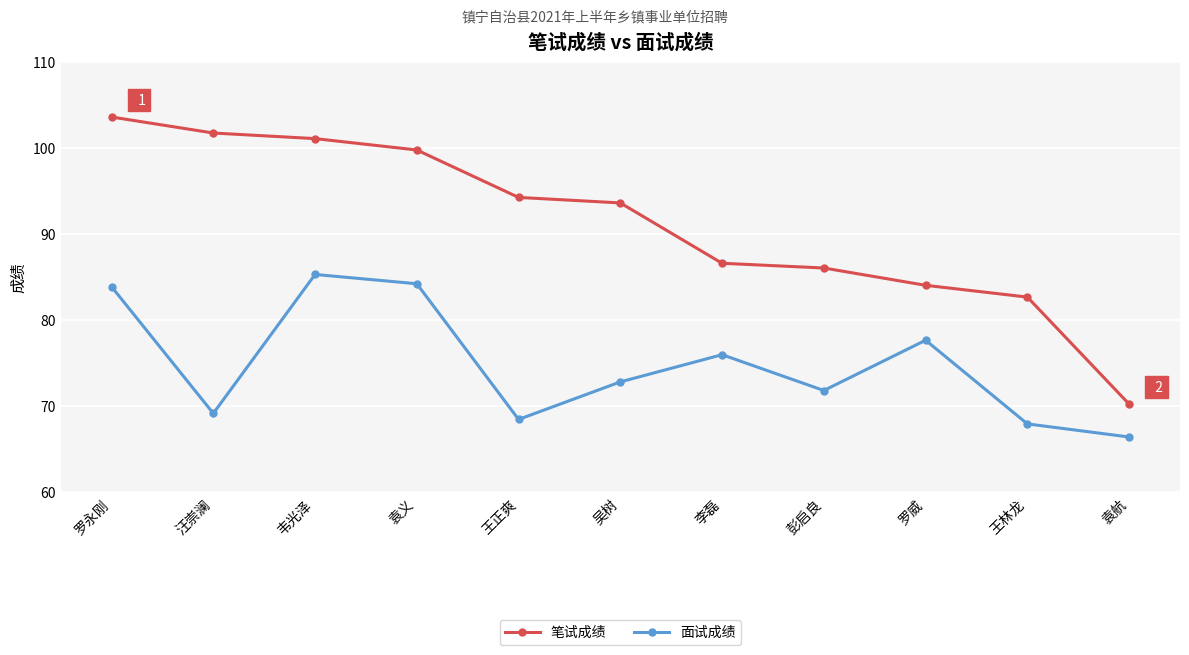

Reading left to right, extract all data points from this chart.

笔试成绩: 罗永刚=103.6	汪崇澜=101.8	韦光泽=101.1	袁义=99.8	王正爽=94.3	吴树=93.6	李磊=86.6	彭启良=86.1	罗威=84.1	王林龙=82.7	袁航=70.3
面试成绩: 罗永刚=83.9	汪崇澜=69.2	韦光泽=85.3	袁义=84.2	王正爽=68.5	吴树=72.8	李磊=76.0	彭启良=71.8	罗威=77.7	王林龙=68.0	袁航=66.4